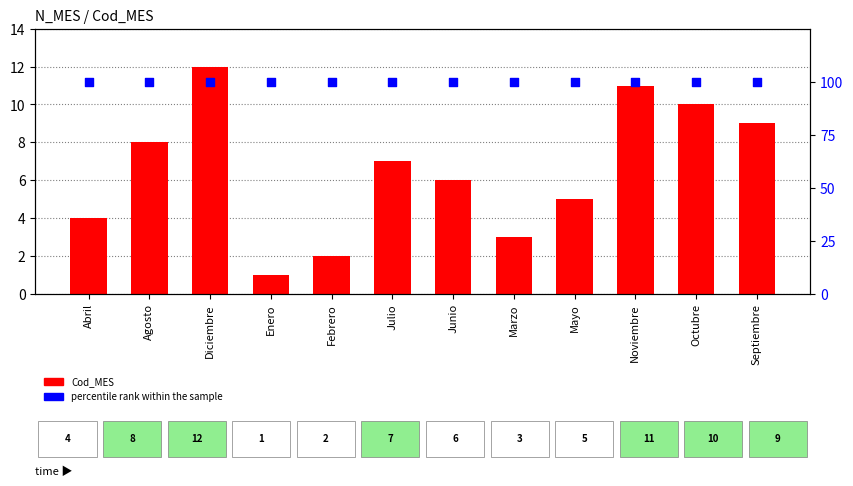

Which series contains the lowest Y value?

Cod_MES